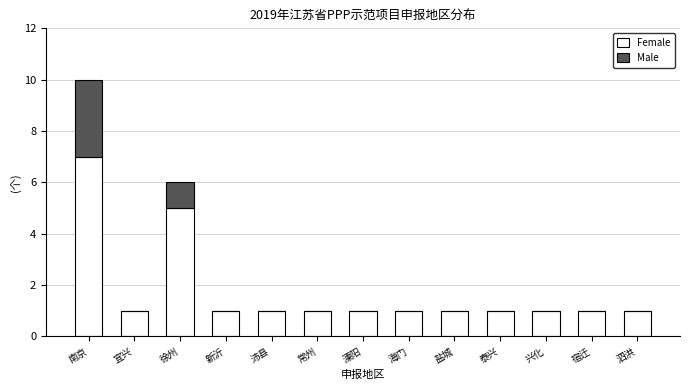

Reading left to right, transcribe the values for Female.

南京=7	宜兴=1	徐州=5	新沂=1	沛县=1	常州=1	溧阳=1	海门=1	盐城=1	泰兴=1	兴化=1	宿迁=1	泗洪=1